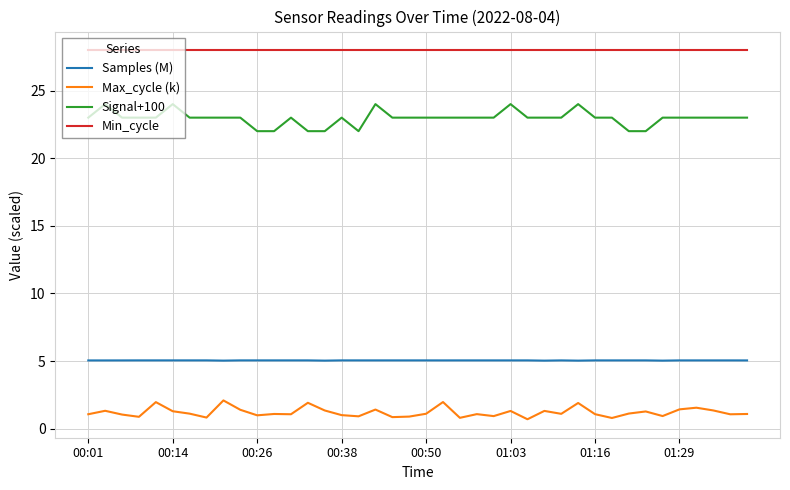

Rank the series by their maximum value, from lowest to highest.

Max_cycle (k), Samples (M), Signal+100, Min_cycle